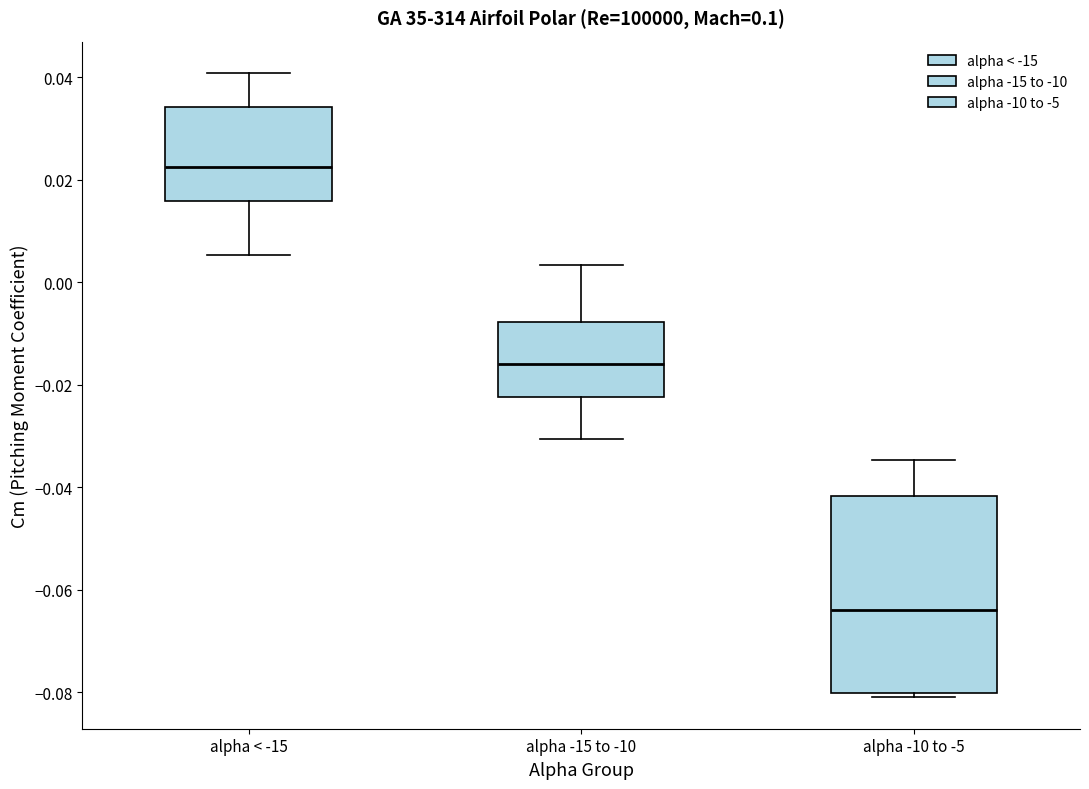

Where does the median line of the box for alpha < -15 sit on the y-axis? The values are not printed on the chart, so give them approximately, as read against the axis.

0.022